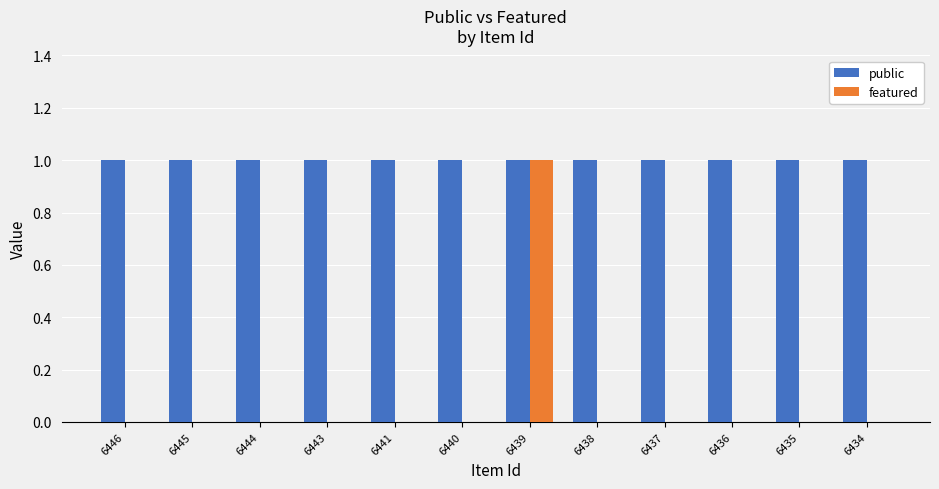

Is the value of featured at 6440 greater than the value of public at 6440?

No